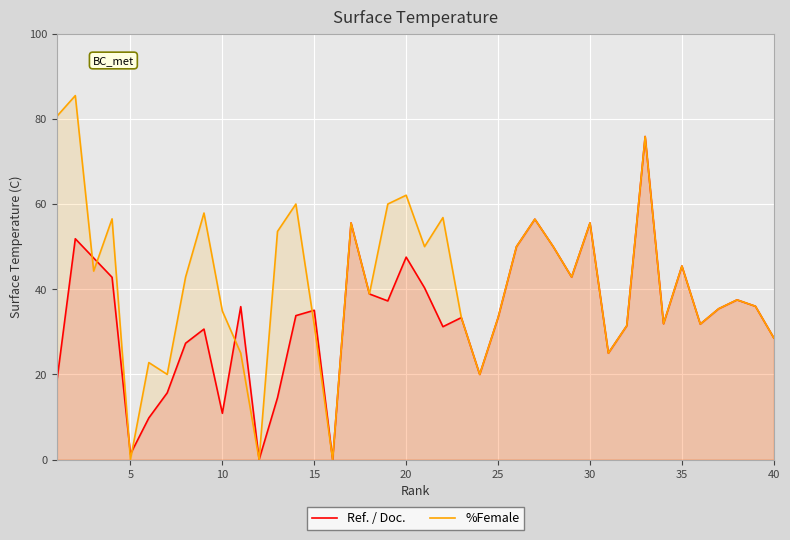

The value of %Female at 5 is 113.2. True or false?

False